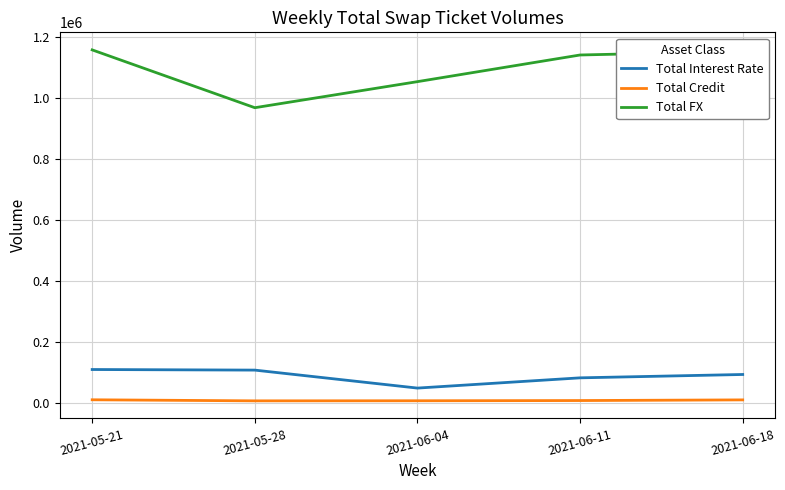

Which series changed the most between 2021-06-04 and 2021-06-11?

Total FX